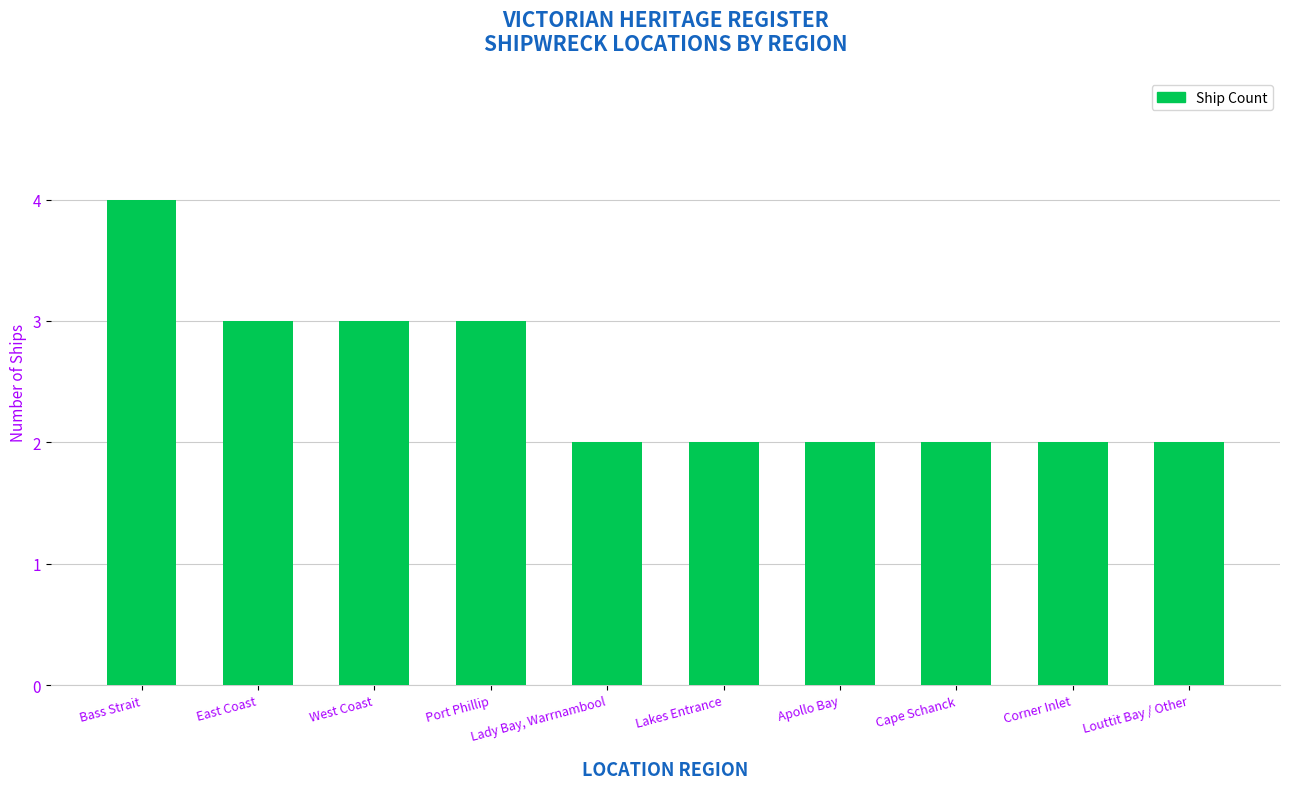

What value does the data have at Lakes Entrance?

2